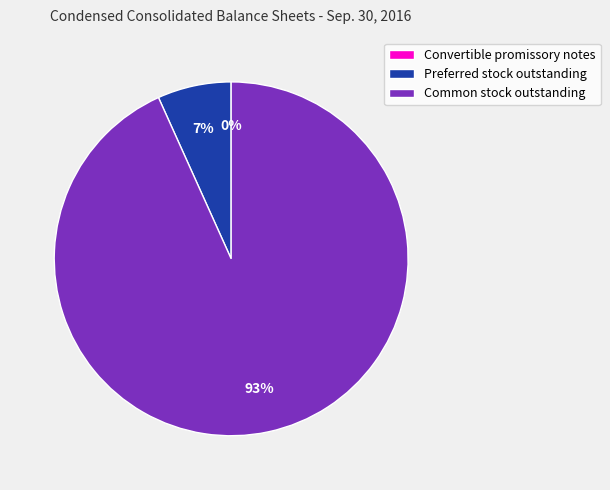

Which slice is the largest?

Common stock outstanding